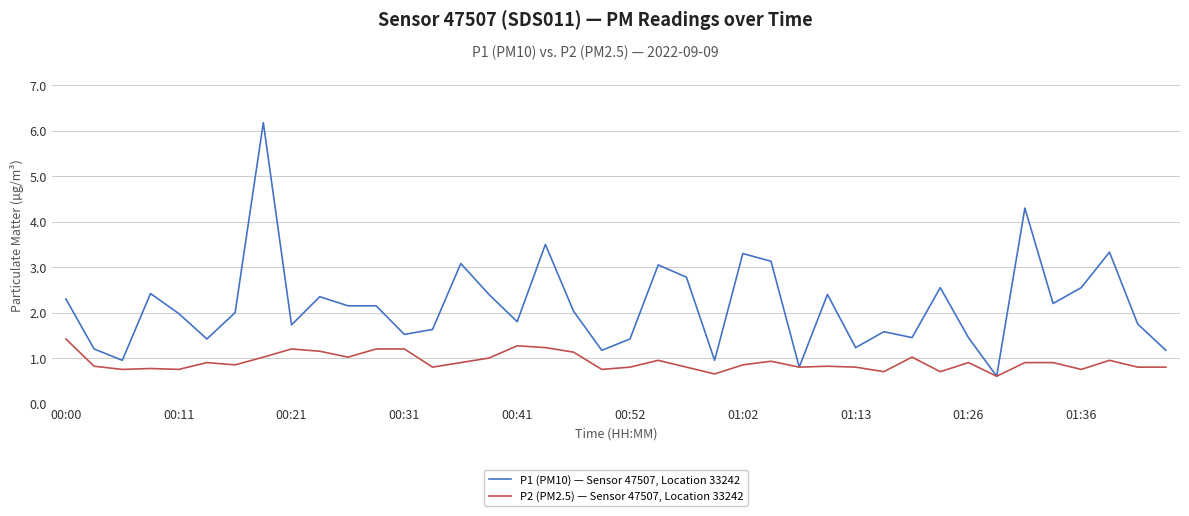

What is the lowest value of the P2 (PM2.5) — Sensor 47507, Location 33242 series?

0.6